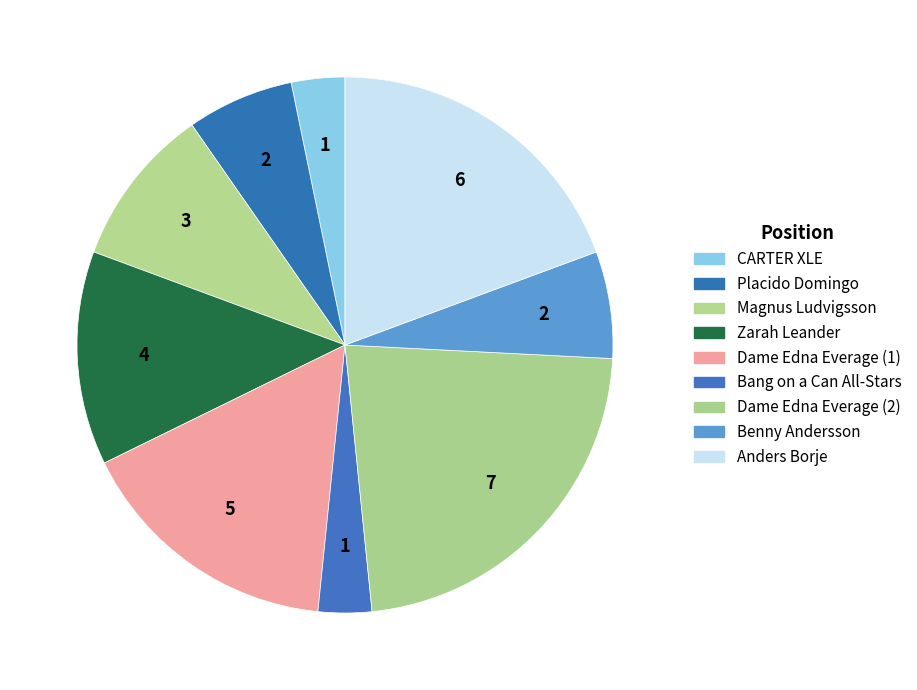

What is the smallest slice in the pie chart?

1